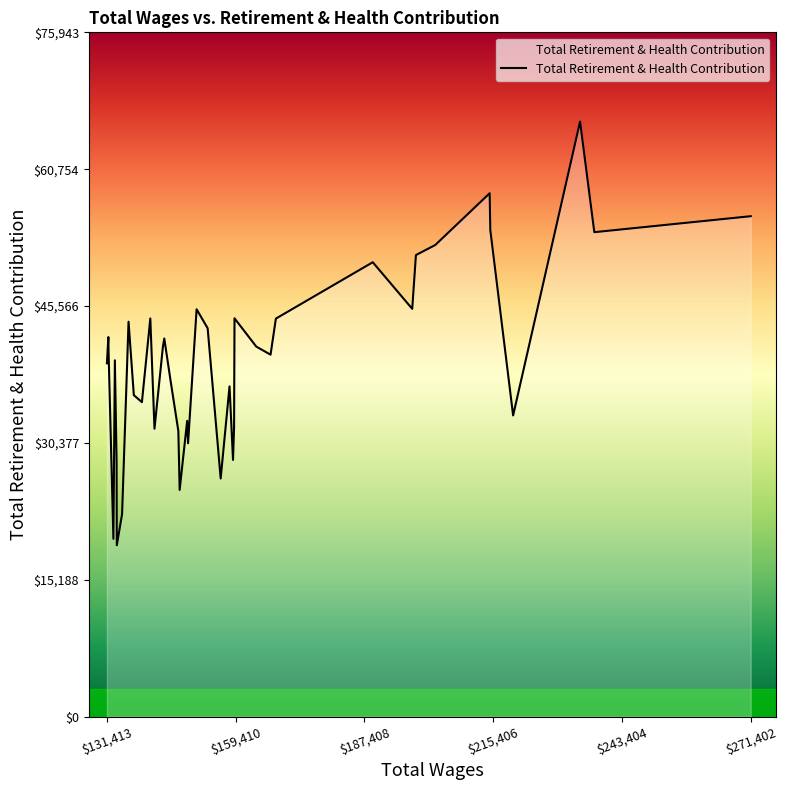

What is the maximum value shown in the chart?

66038